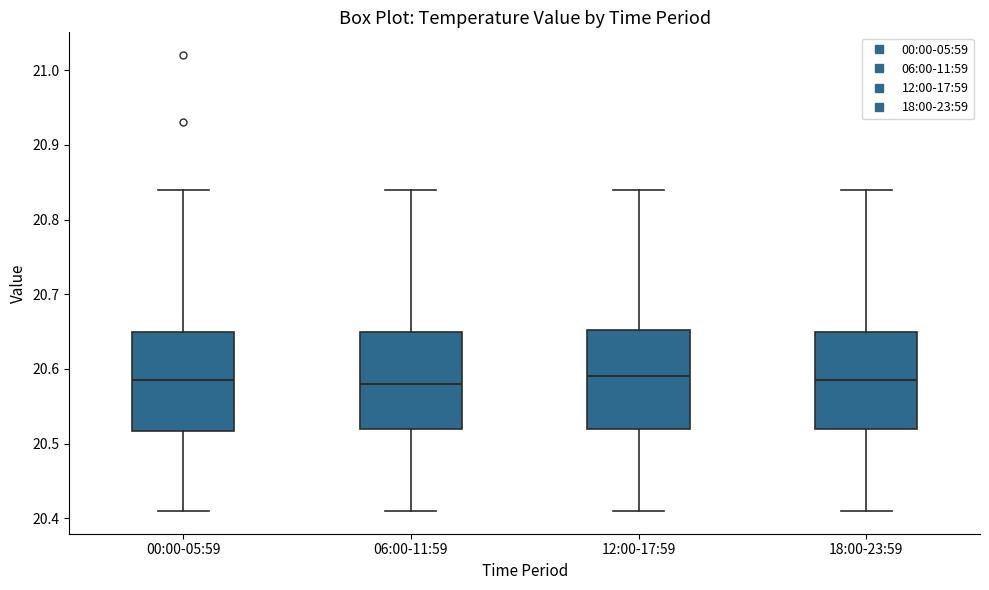

Reading left to right, transcribe this box plot: for each box, give where its median line is, the range the box spans, and where its two whiskers end, as read against the y-axis. The values are not printed on the chart, so give them approximately, as read against the axis.

00:00-05:59: median 20.59, box 20.52 to 20.65, whiskers 20.41 to 20.84
06:00-11:59: median 20.58, box 20.52 to 20.65, whiskers 20.41 to 20.84
12:00-17:59: median 20.59, box 20.52 to 20.65, whiskers 20.41 to 20.84
18:00-23:59: median 20.59, box 20.52 to 20.65, whiskers 20.41 to 20.84